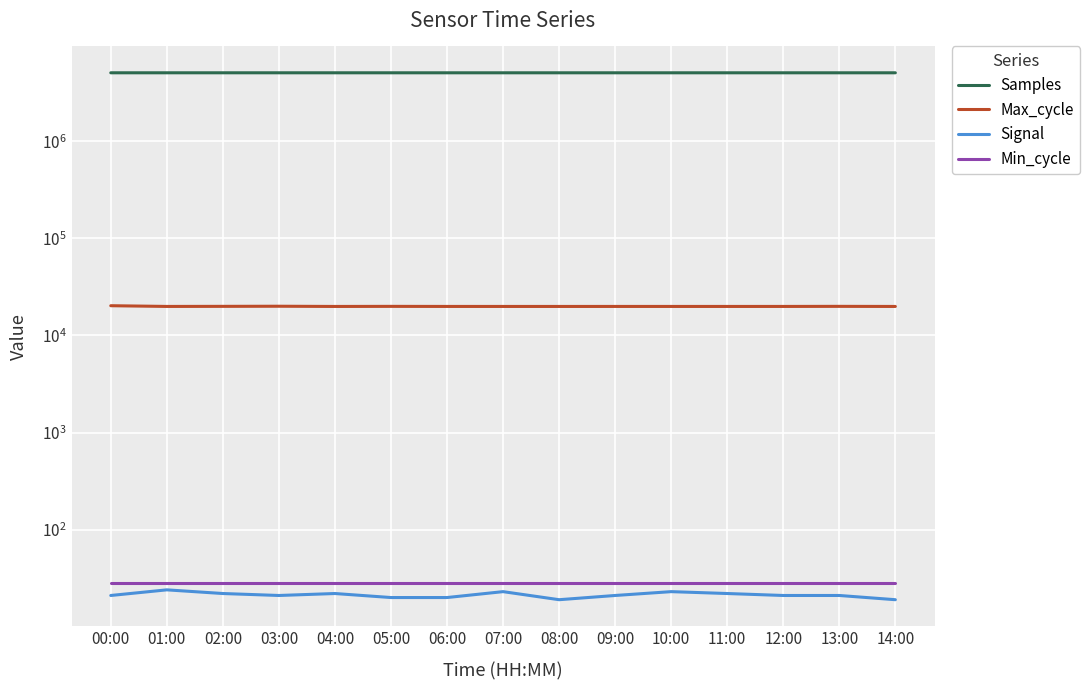

In Max_cycle, how many points are higher than both neighbors (excluding endpoints)?

4